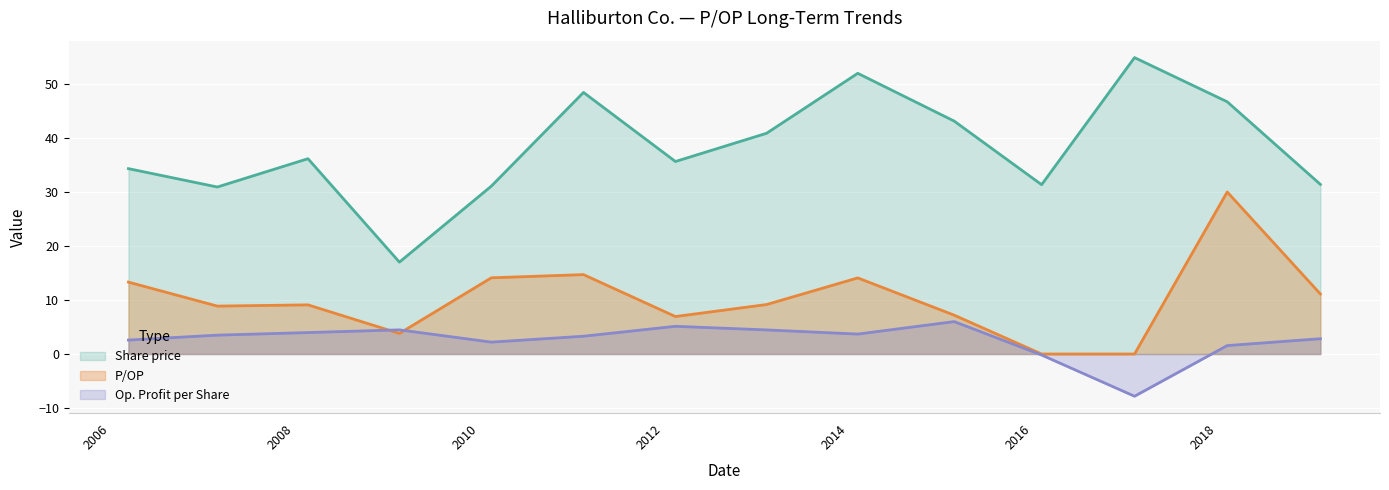

True or false: Op. Profit per Share and Share price intersect in this chart.

False